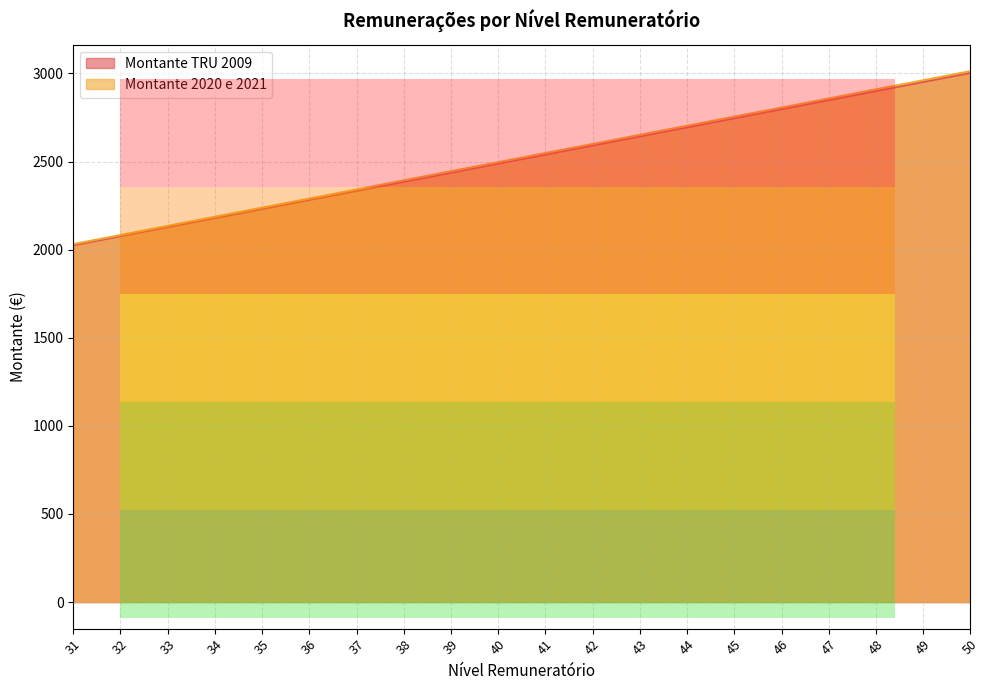

True or false: Montante 2020 e 2021 and Montante TRU 2009 cross at least once.

False